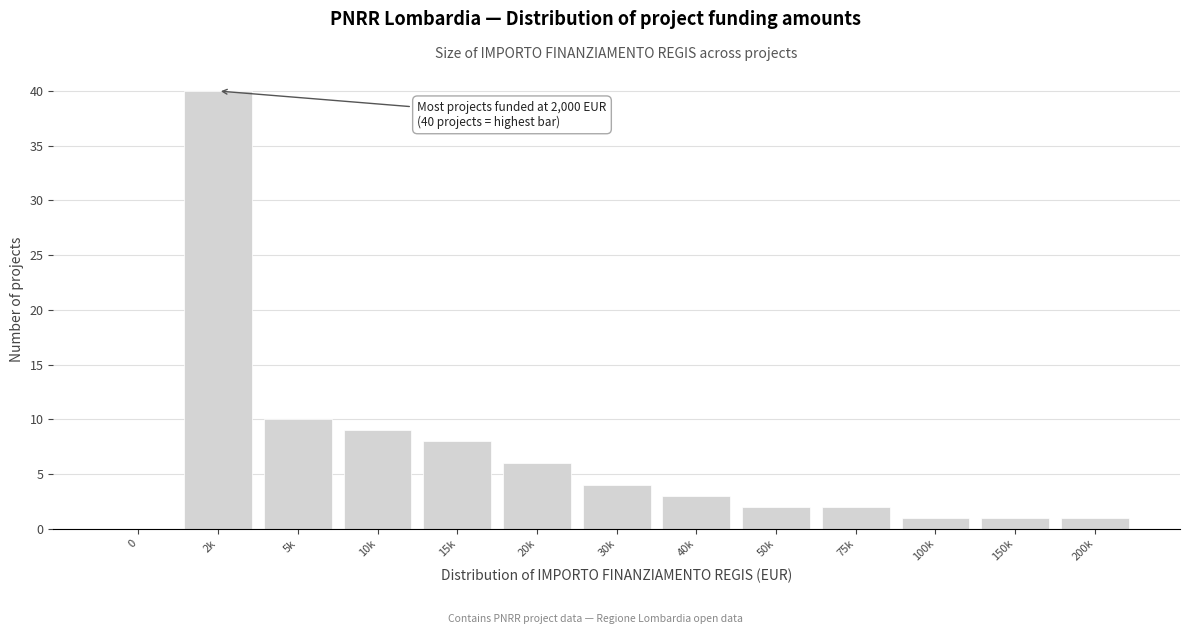

Reading left to right, transcribe all the data shown in this chart.

0=0	2k=40	5k=10	10k=9	15k=8	20k=6	30k=4	40k=3	50k=2	75k=2	100k=1	150k=1	200k=1